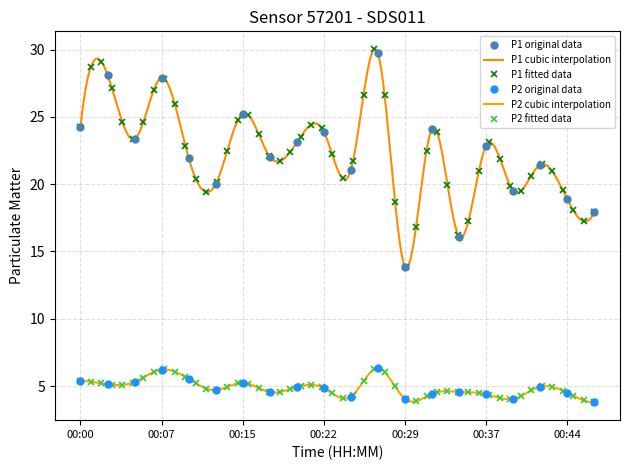

Is the value of P2 at 00:22 greater than the value of P1 at 00:27?

No